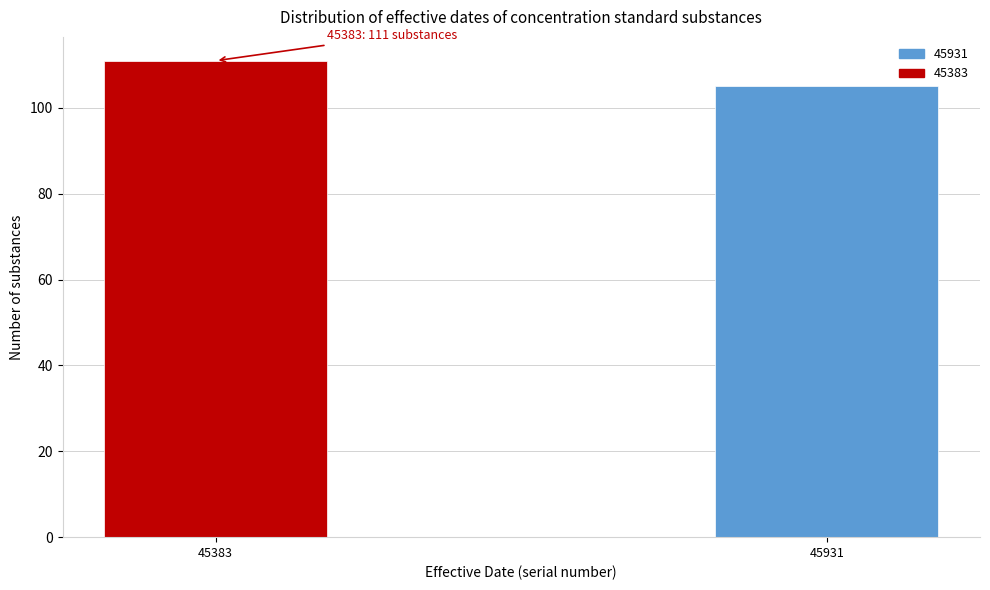

Reading left to right, transcribe all the data shown in this chart.

45383=111	45931=105